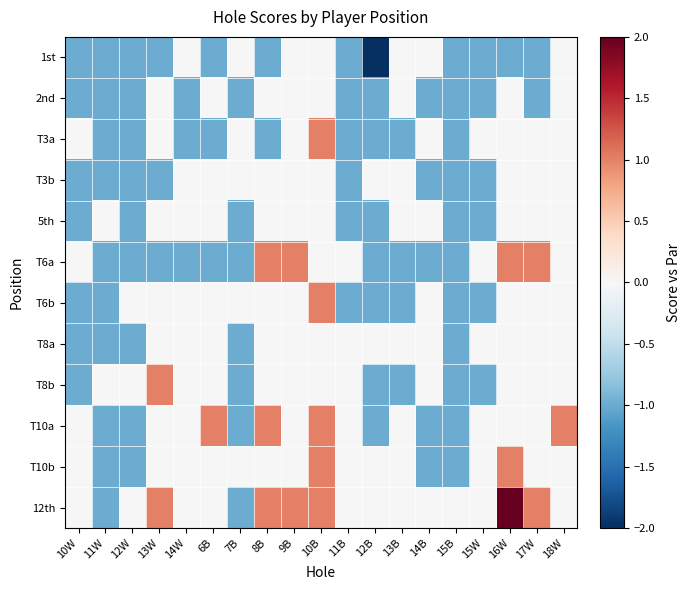

At 15W, list the series in order from smallest to largest.

1st, 2nd, T3b, 5th, T6b, T8b, T3a, T6a, T8a, T10a, T10b, 12th